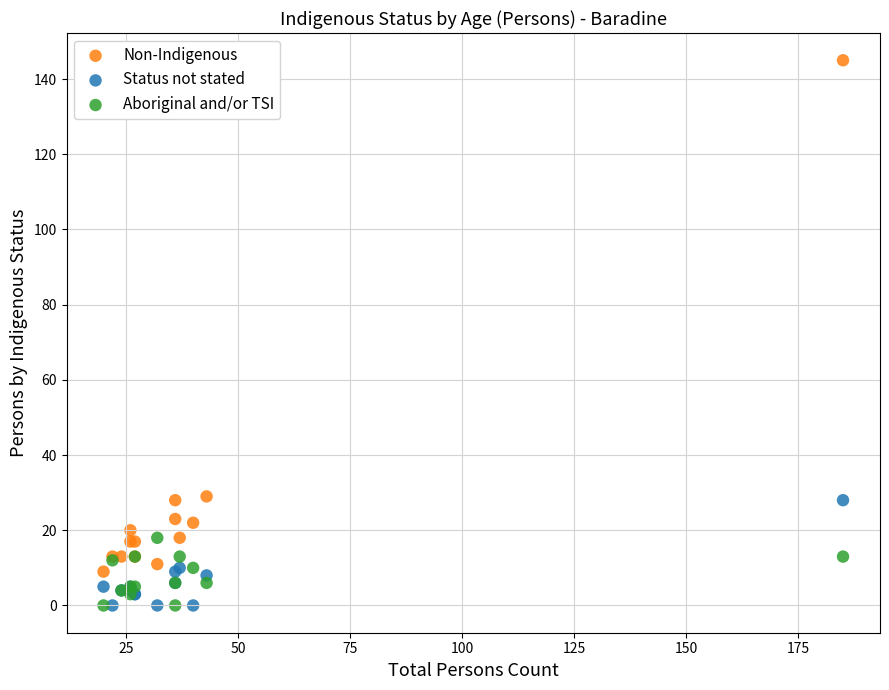

Which series has the largest Y range (max minus min)?

Non-Indigenous